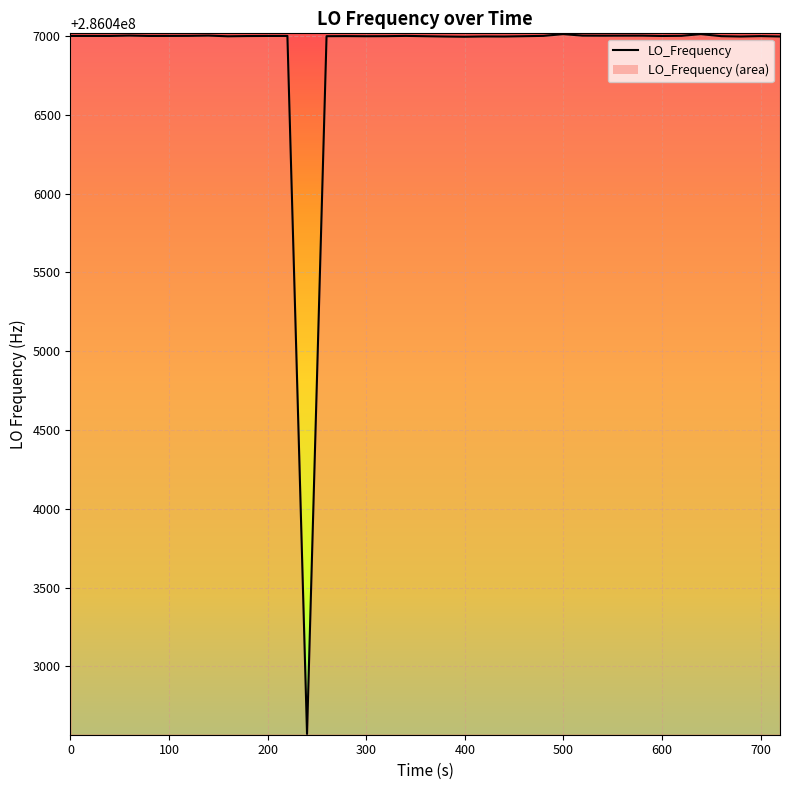

Does the chart have visible grid lines?

Yes